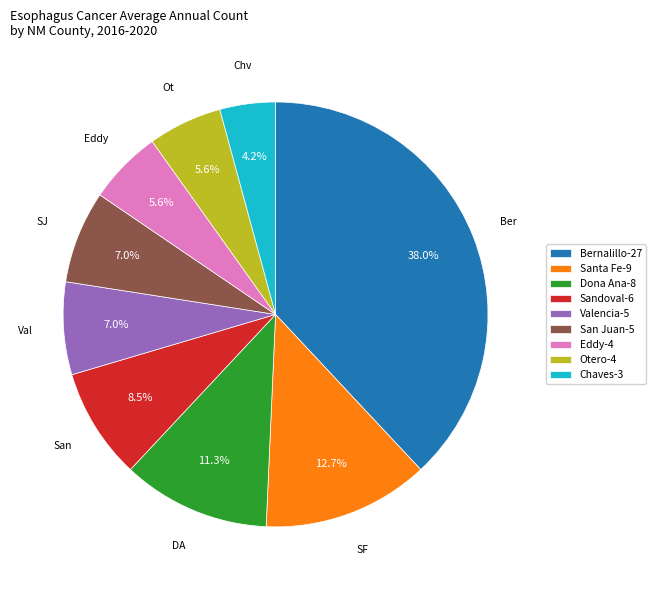

Which has a higher value, Santa Fe-9 or Bernalillo-27?

Bernalillo-27